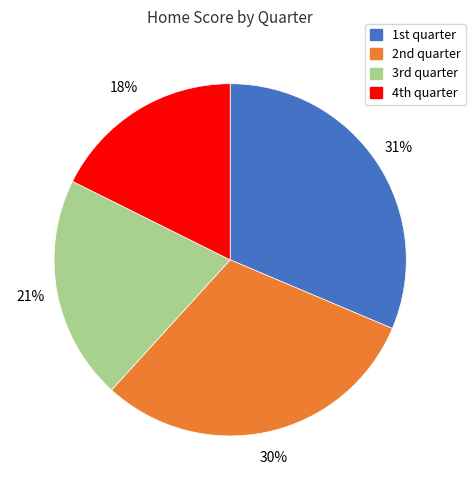

Is there a majority slice in this chart?

No